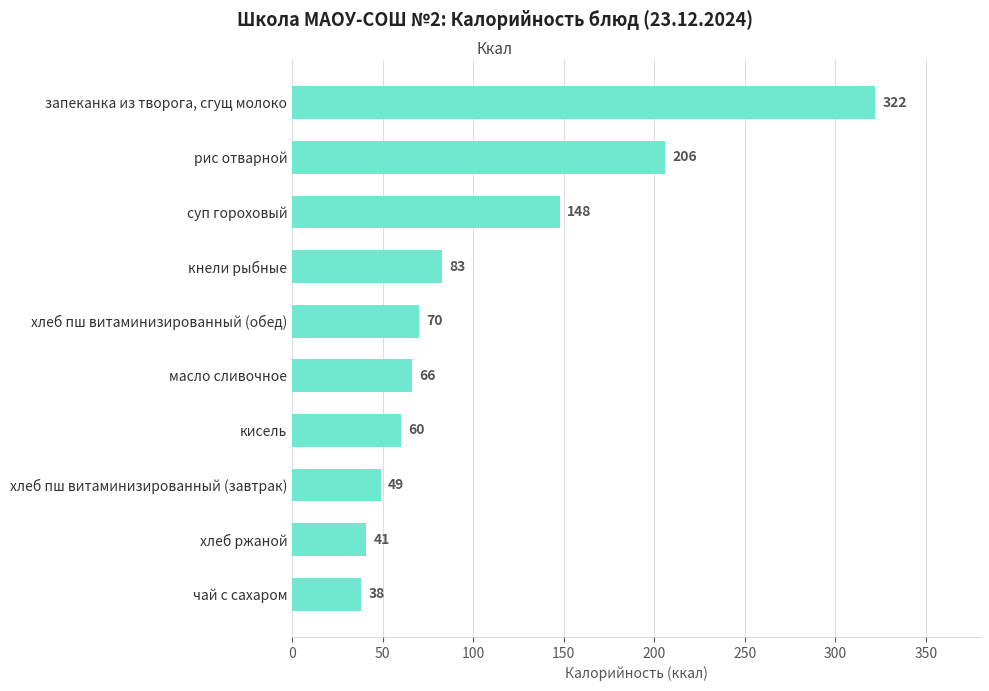

Count the number of data series in this chart.

1